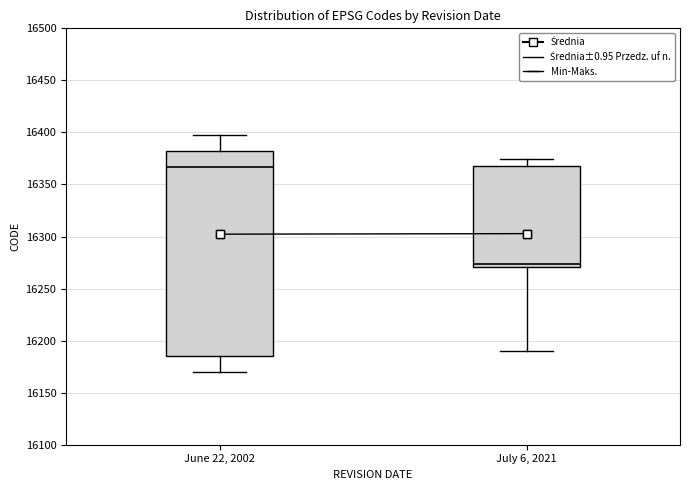

Reading left to right, read every box against the y-axis: the position of its median line, the range the box covers, and the ends of its whiskers. The values are not printed on the chart, so give them approximately, as read against the axis.

June 22, 2002: median 16365, box 16185 to 16385, whiskers 16170 to 16400
July 6, 2021: median 16275, box 16270 to 16370, whiskers 16190 to 16375